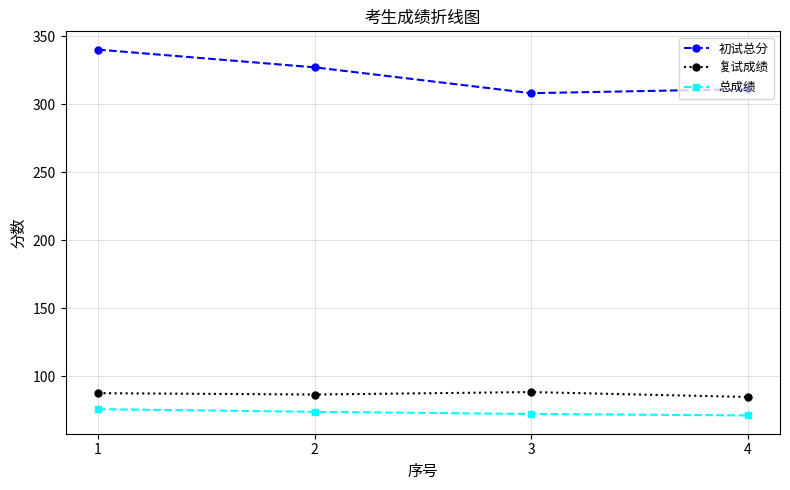

At which label does 初试总分 reach its minimum?

3